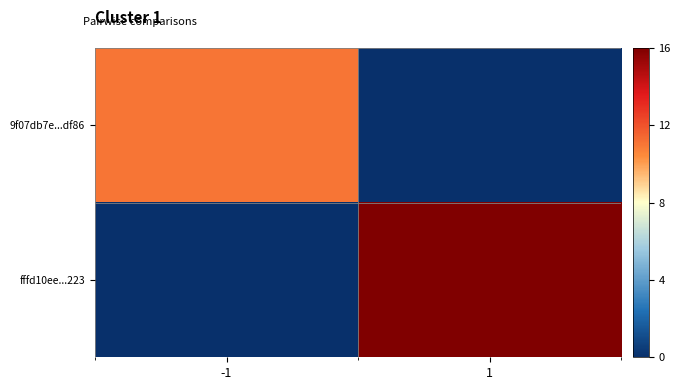

Which series has the largest range (max minus min)?

fffd10ee...223